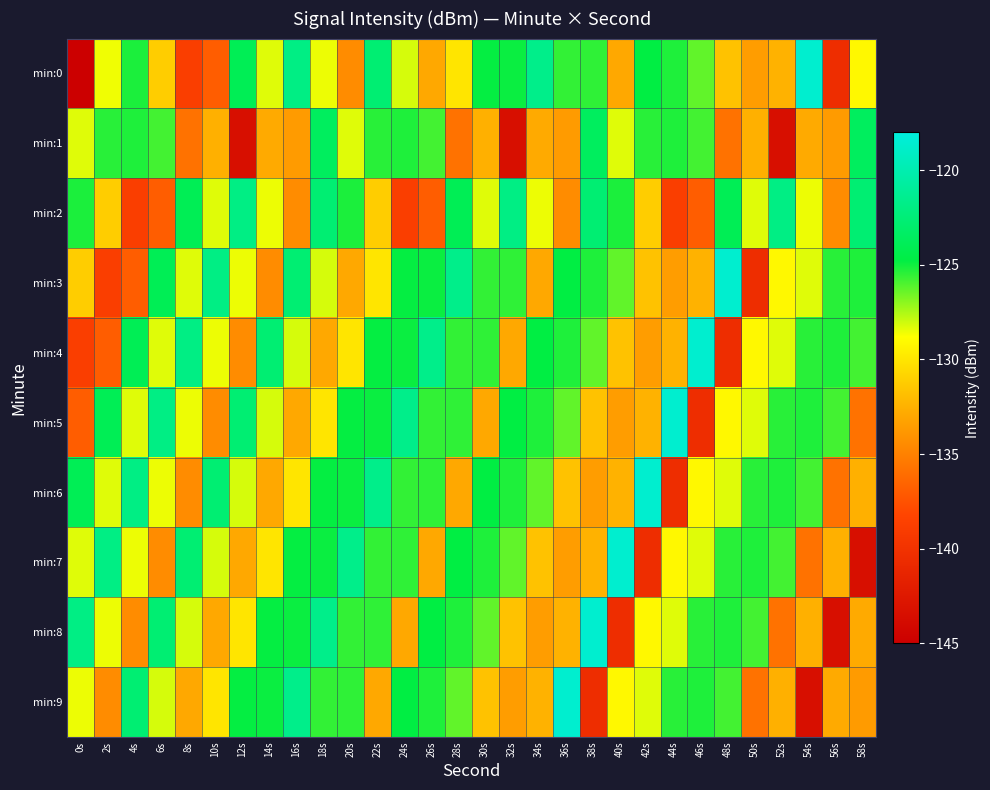

List the series in order of their peak value, lowest first.

min:1, min:2, min:0, min:3, min:4, min:5, min:6, min:7, min:8, min:9